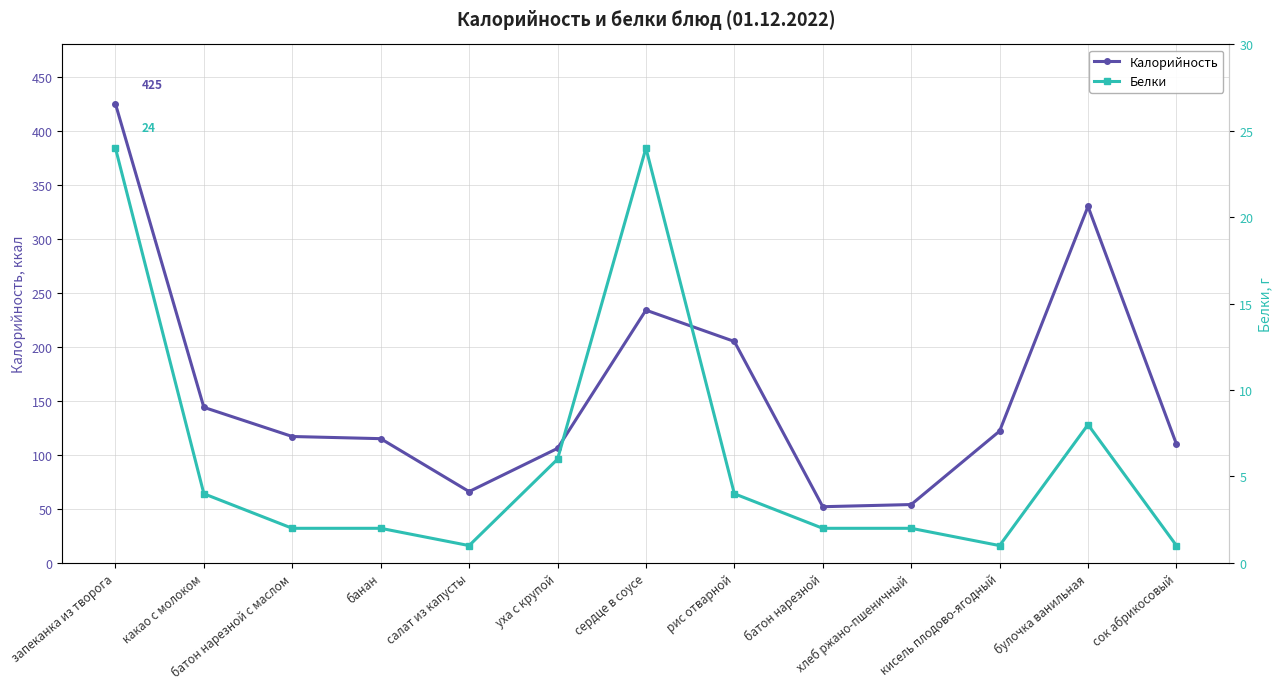

What is the difference between the maximum and minimum values in the Белки series?

23